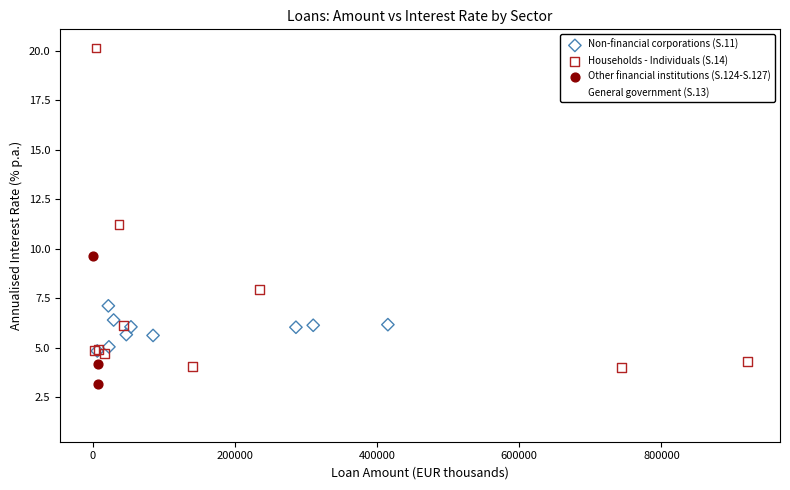

What are all the series names shown in the legend?

Non-financial corporations (S.11), Households - Individuals (S.14), Other financial institutions (S.124-S.127), General government (S.13)